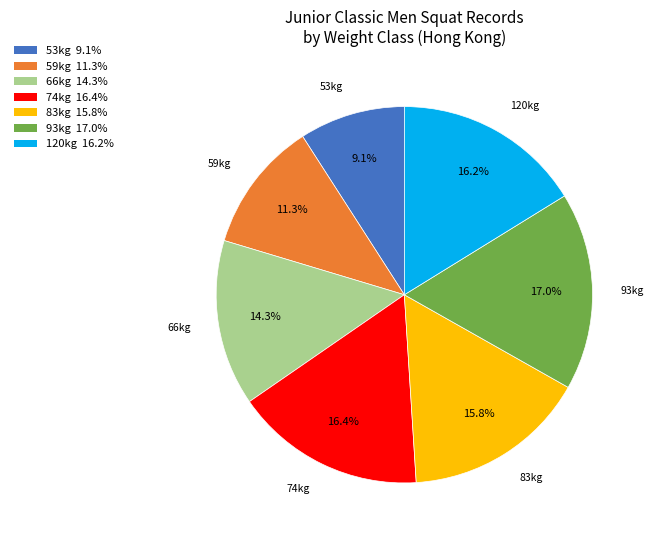

Does any single category account for the majority?

No